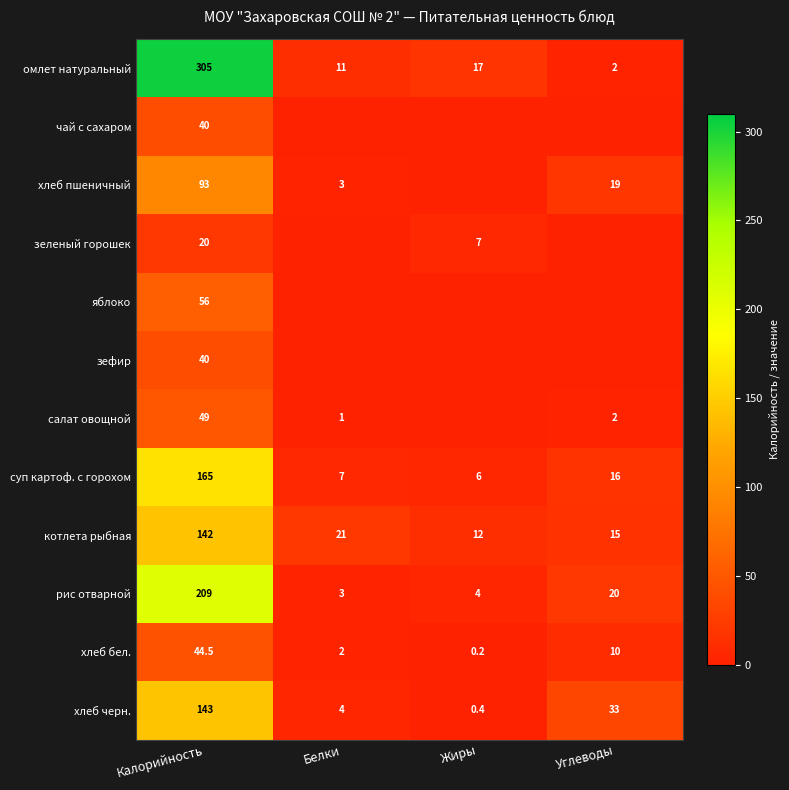

What is the difference between the maximum and minimum values in the хлеб бел. series?

44.3